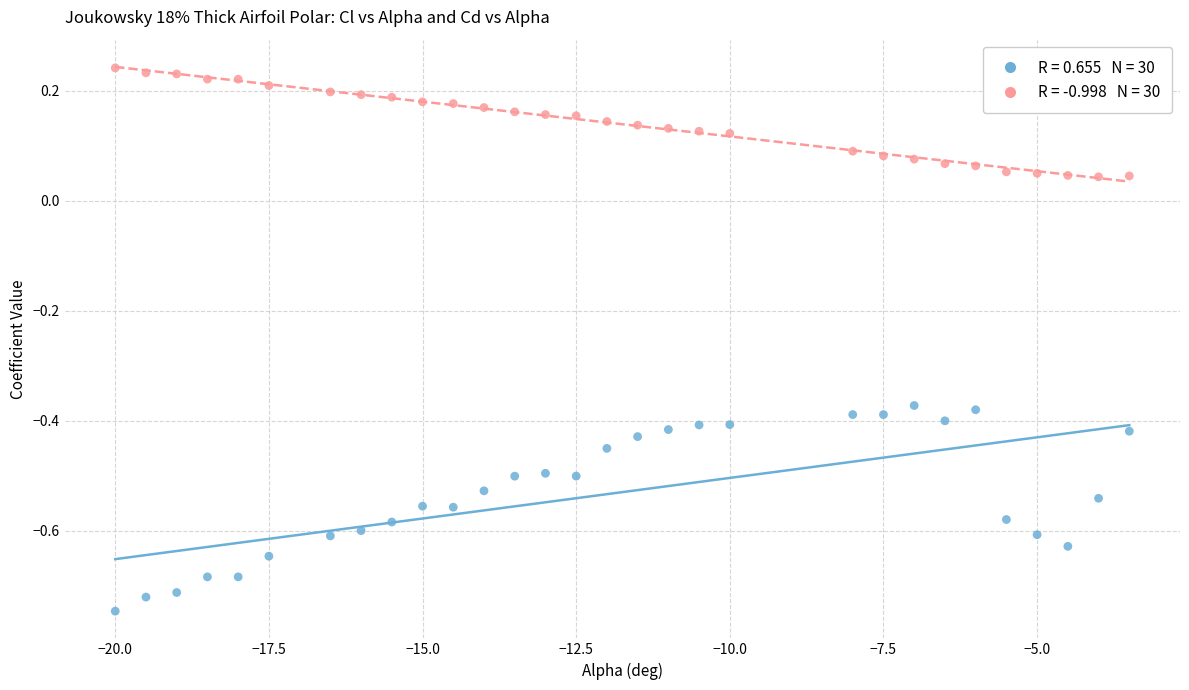

Across all data points, what is the range of Y values (max minus min)?

1.0